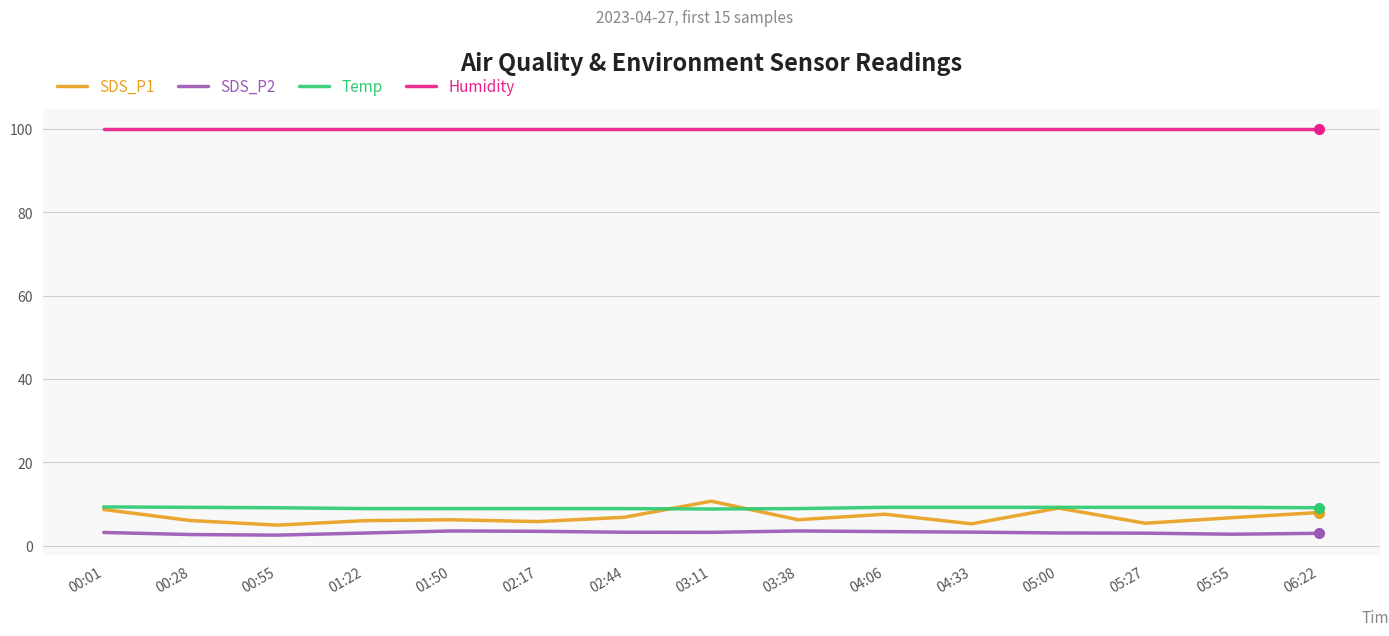

What is the minimum value for Humidity?

99.9